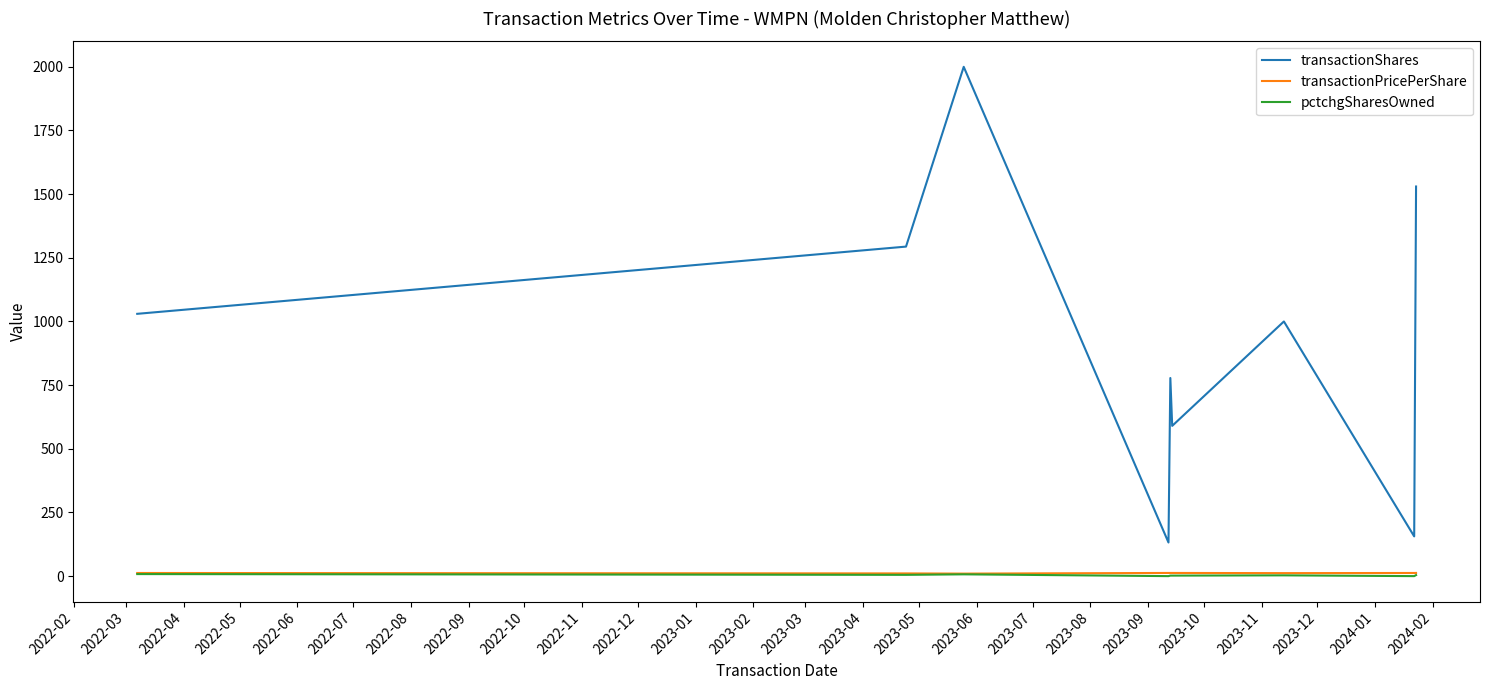

What are all the series names shown in the legend?

transactionShares, transactionPricePerShare, pctchgSharesOwned